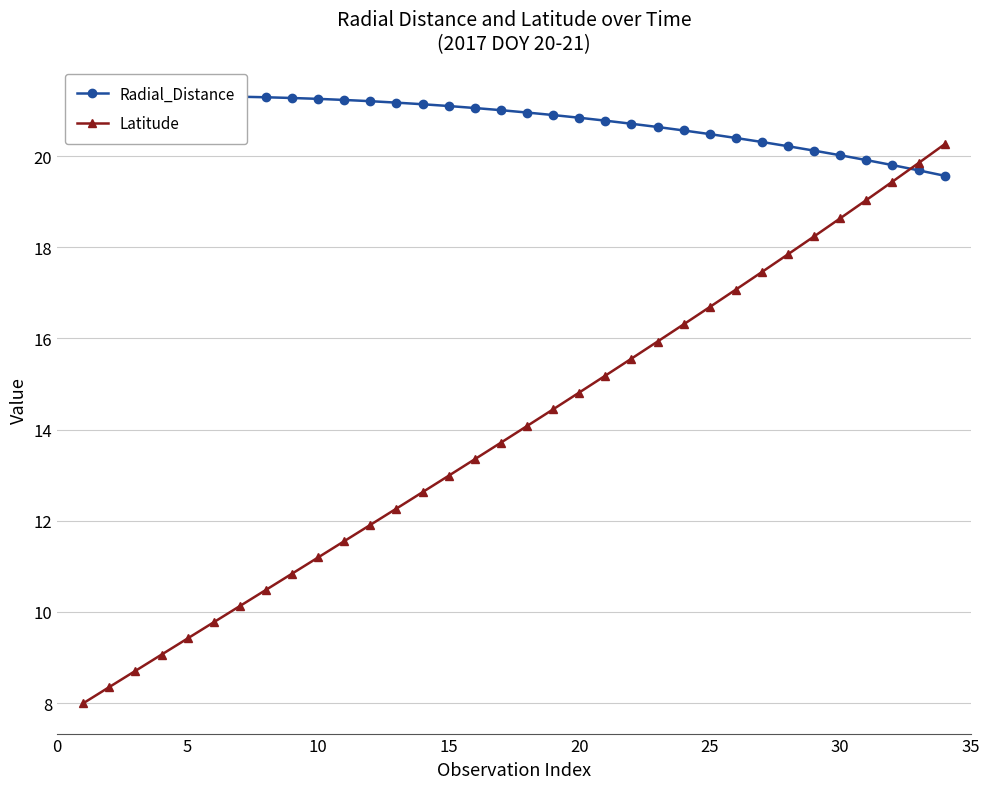

What is the sum of all Latitude values?

475.2